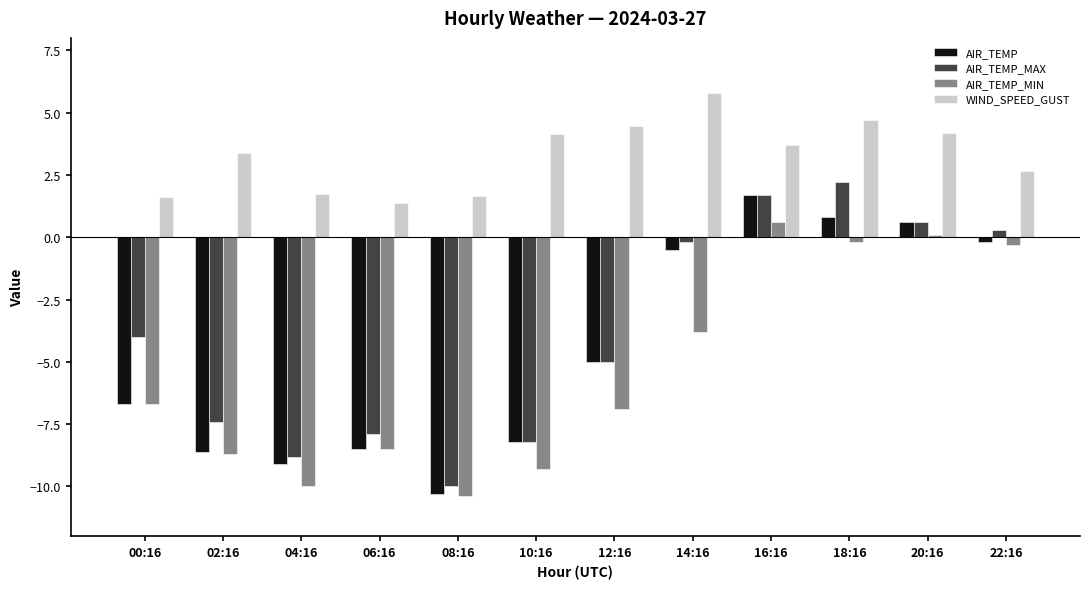

What is the sum of all AIR_TEMP_MIN values?

-64.1